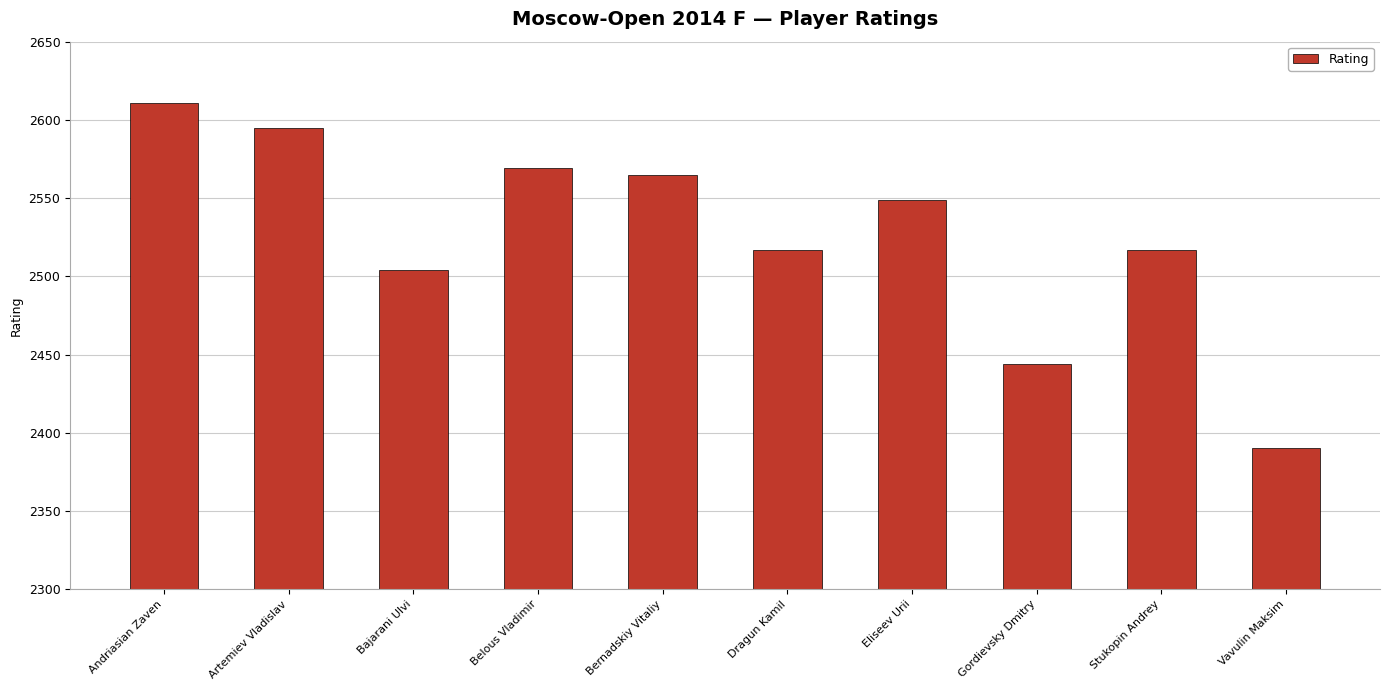

Between Dragun Kamil and Belous Vladimir, which is larger?

Belous Vladimir